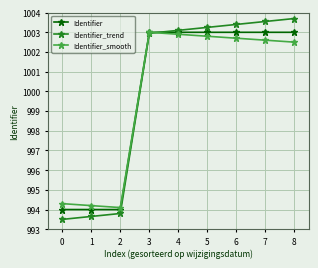

What is the spread (max minus min) of values at 4?

0.2